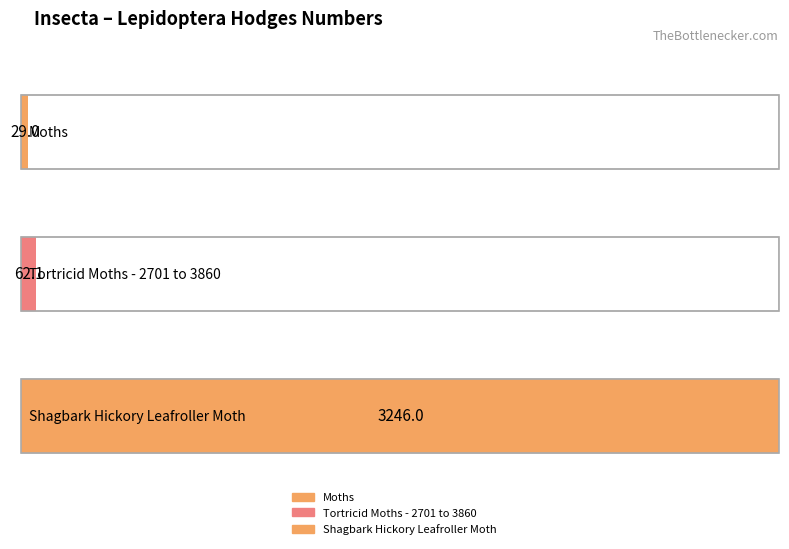

At which label is the value closest to 1637?

Tortricid Moths - 2701 to 3860